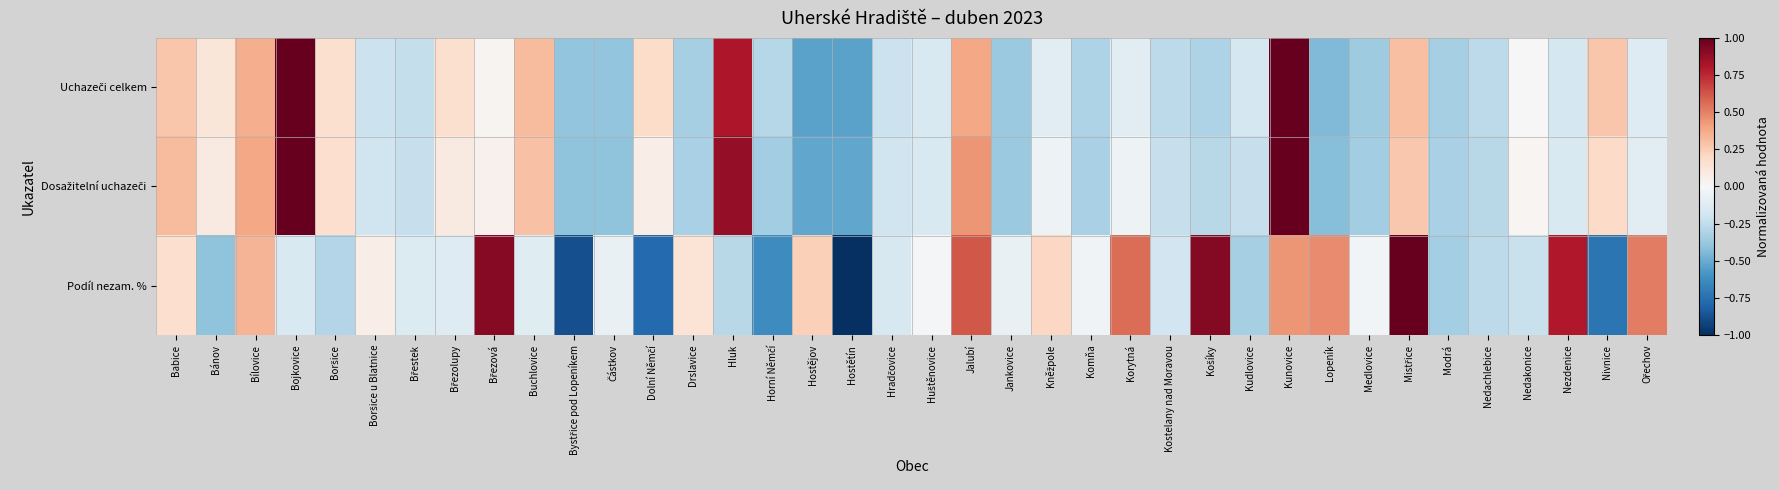

At how many categories does at least one series exceed 0?

24